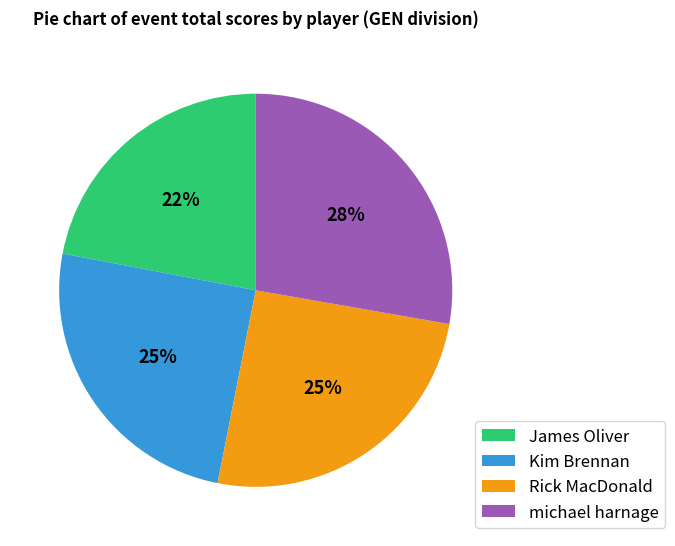

What is the smallest slice in the pie chart?

James Oliver